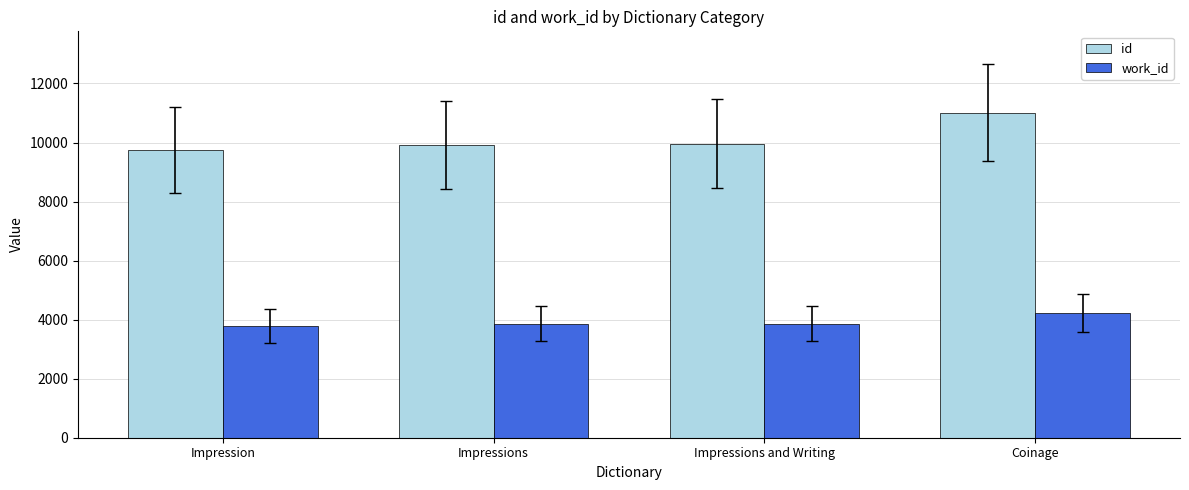

Which series has the largest range (max minus min)?

id